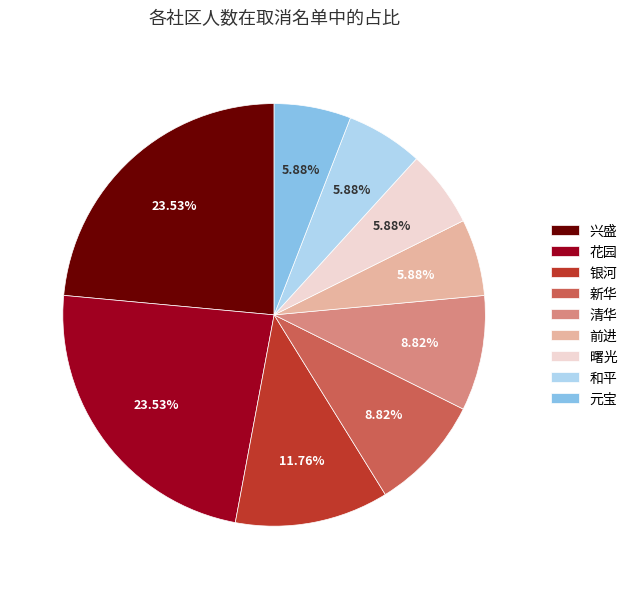

Between 兴盛 and 和平, which is larger?

兴盛